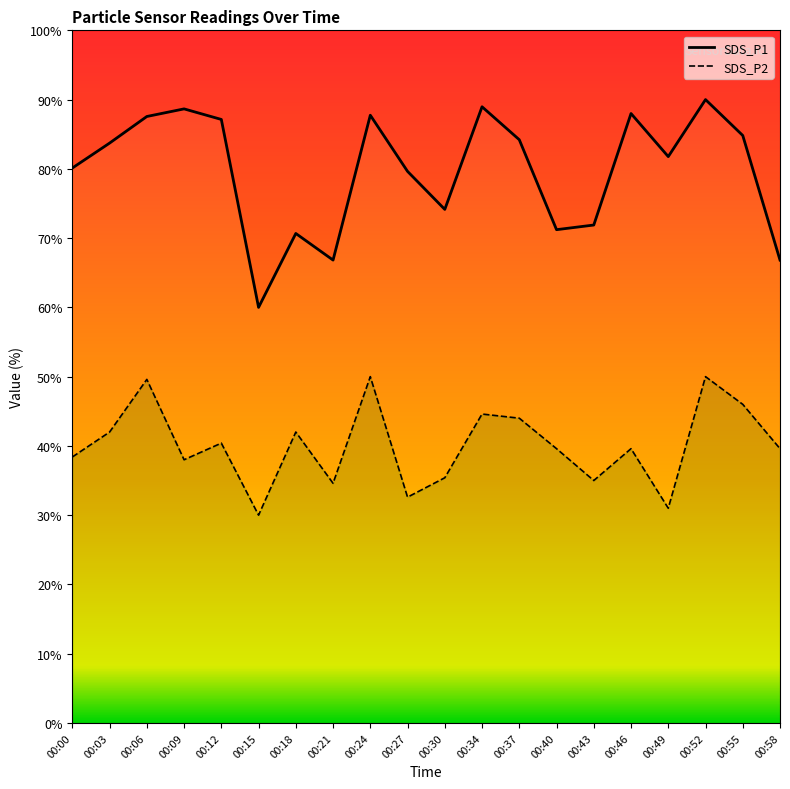

How many values in the SDS_P1 series exceed 83?

10